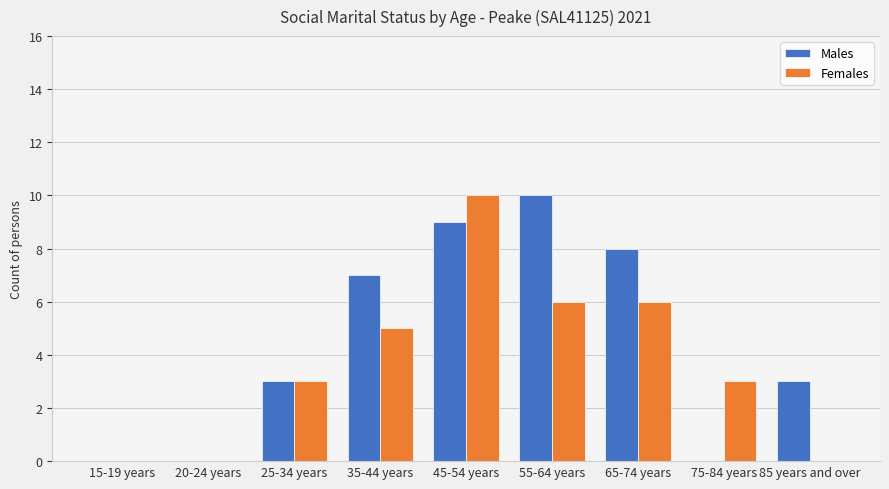

How many series are shown in this chart?

2